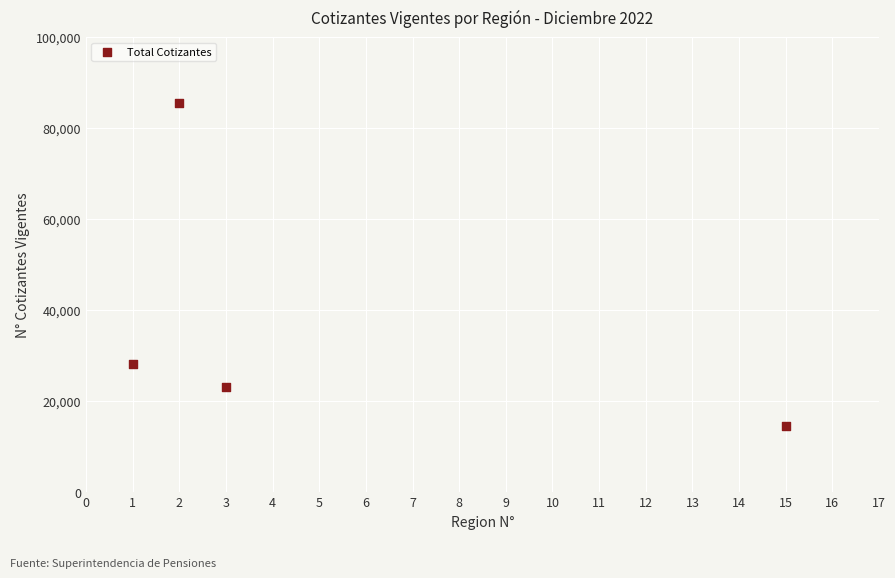

What is the range of X values (max minus min)?

14